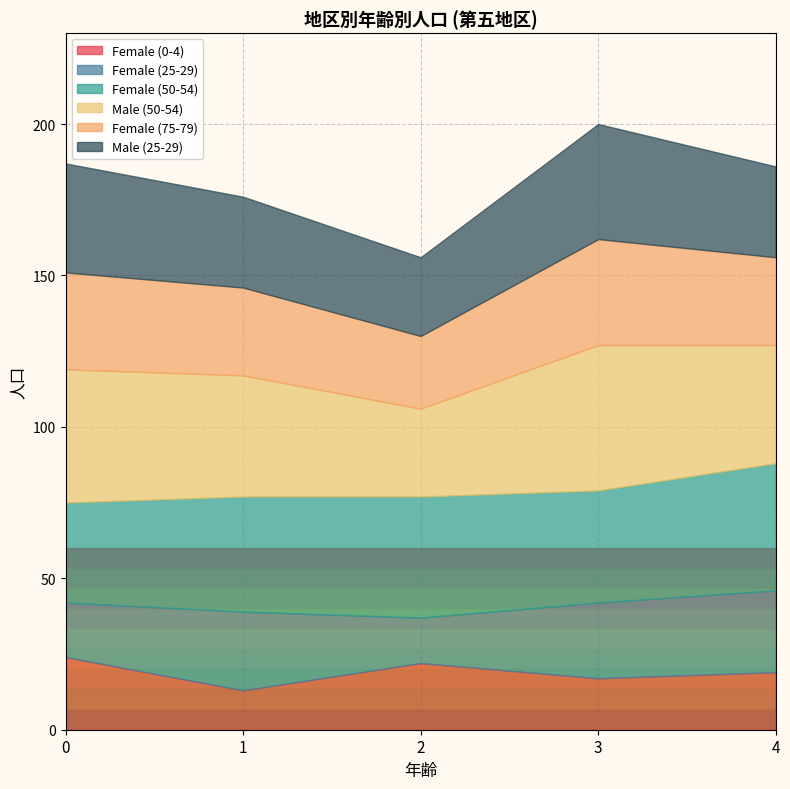

What value does the Female (25-29) series have at 3, to the nearest 10?

20